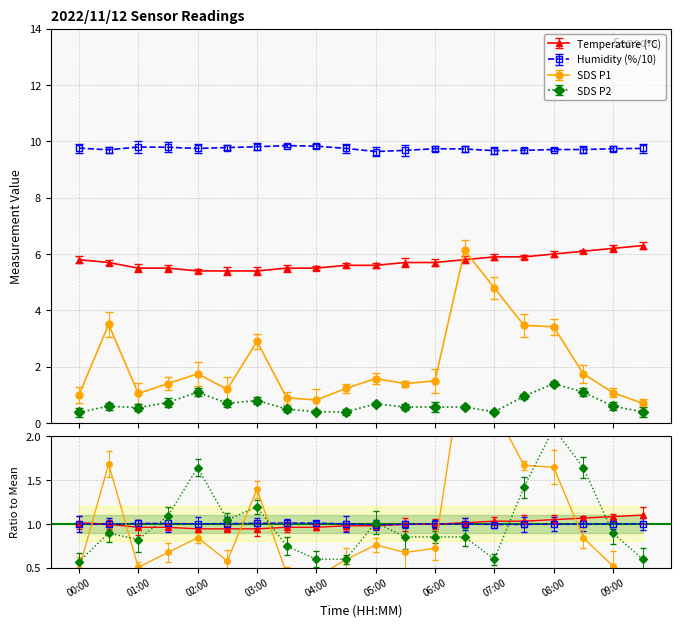

True or false: Temp and Humidity intersect in this chart.

False